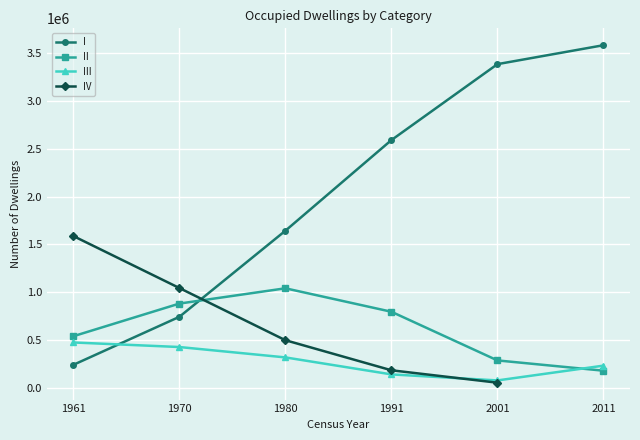

What are all the series names shown in the legend?

I, II, III, IV